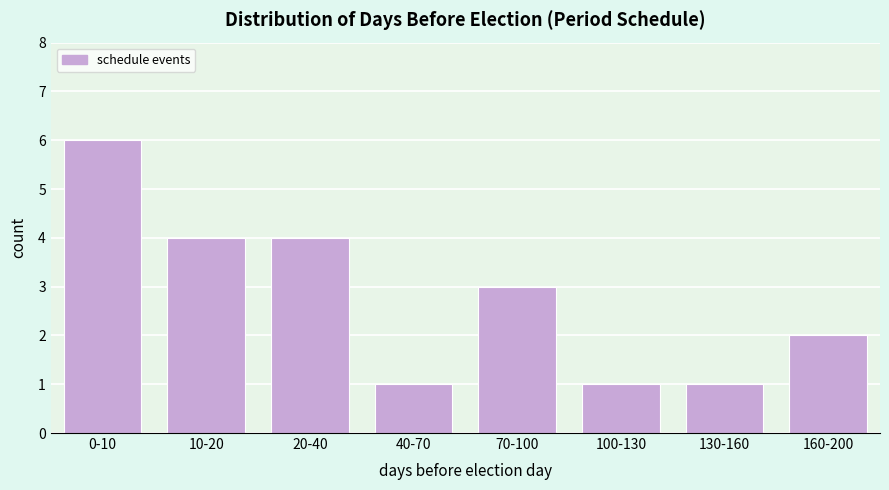

Reading right to left, extract all data points from this chart.

2	1	1	3	1	4	4	6